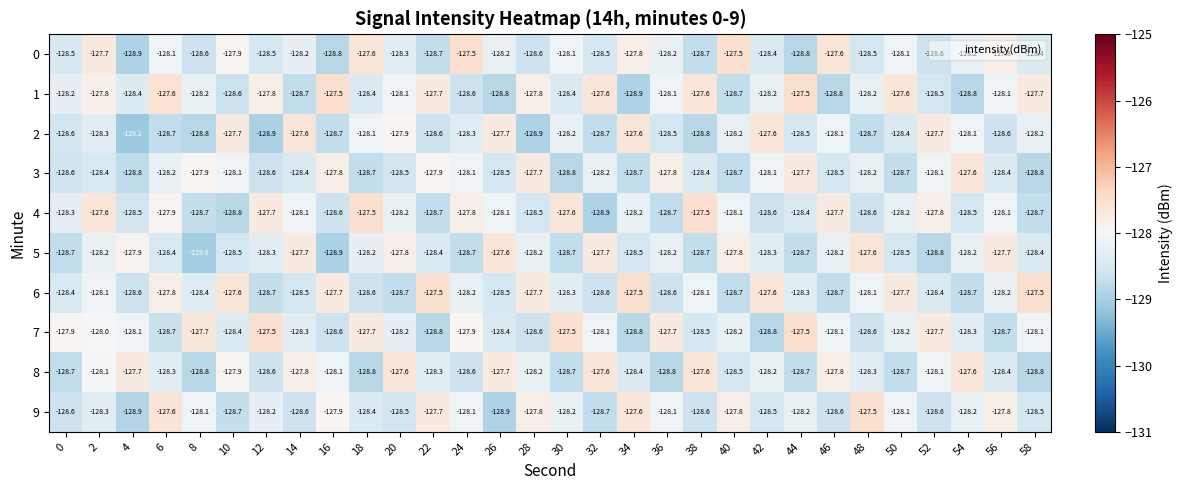

What is the difference between the second highest and minimum values in the 9 series?

1.3